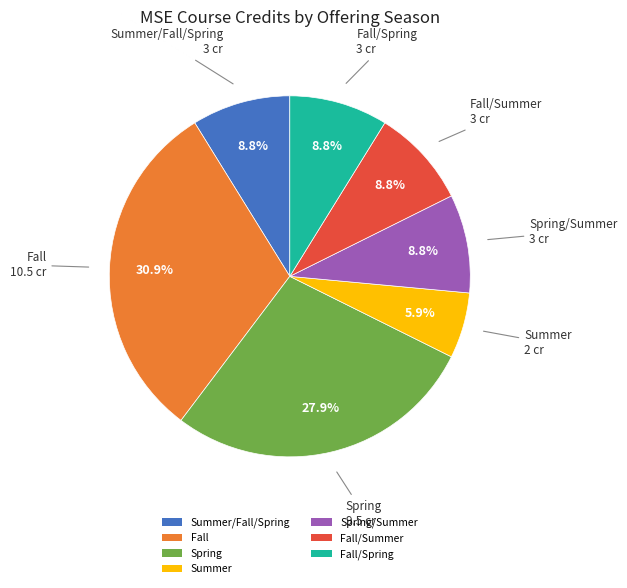

How many slices are in this pie chart?

7